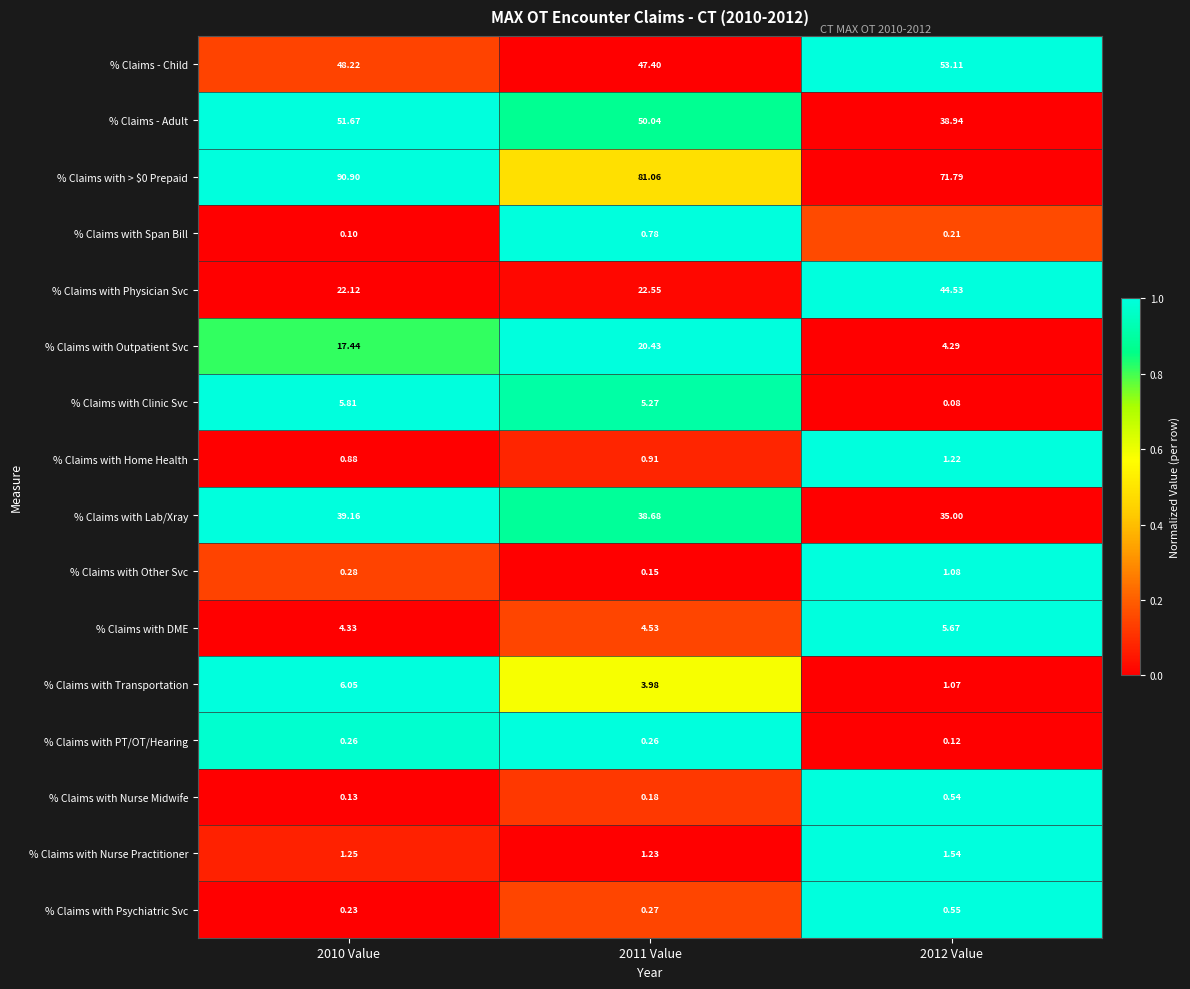

Which series has the largest range (max minus min)?

% Claims with Physician Svc